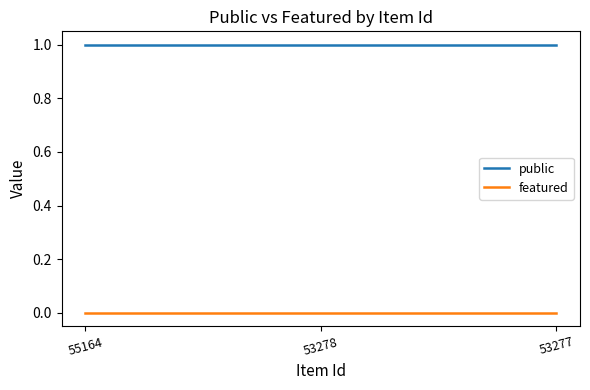

Which series has the largest total across all categories?

public